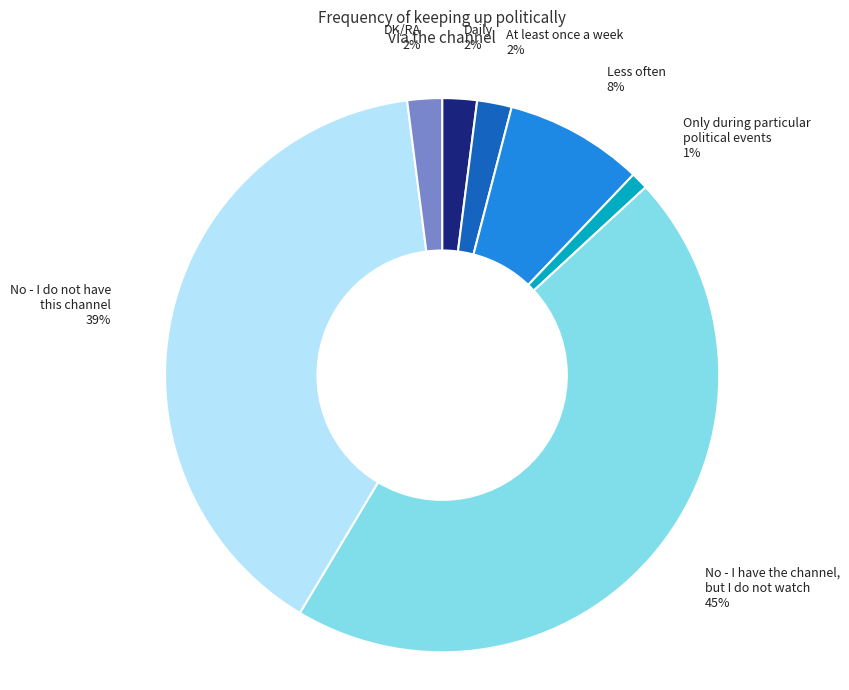

Is it true that Less often is 15% of the pie?

False